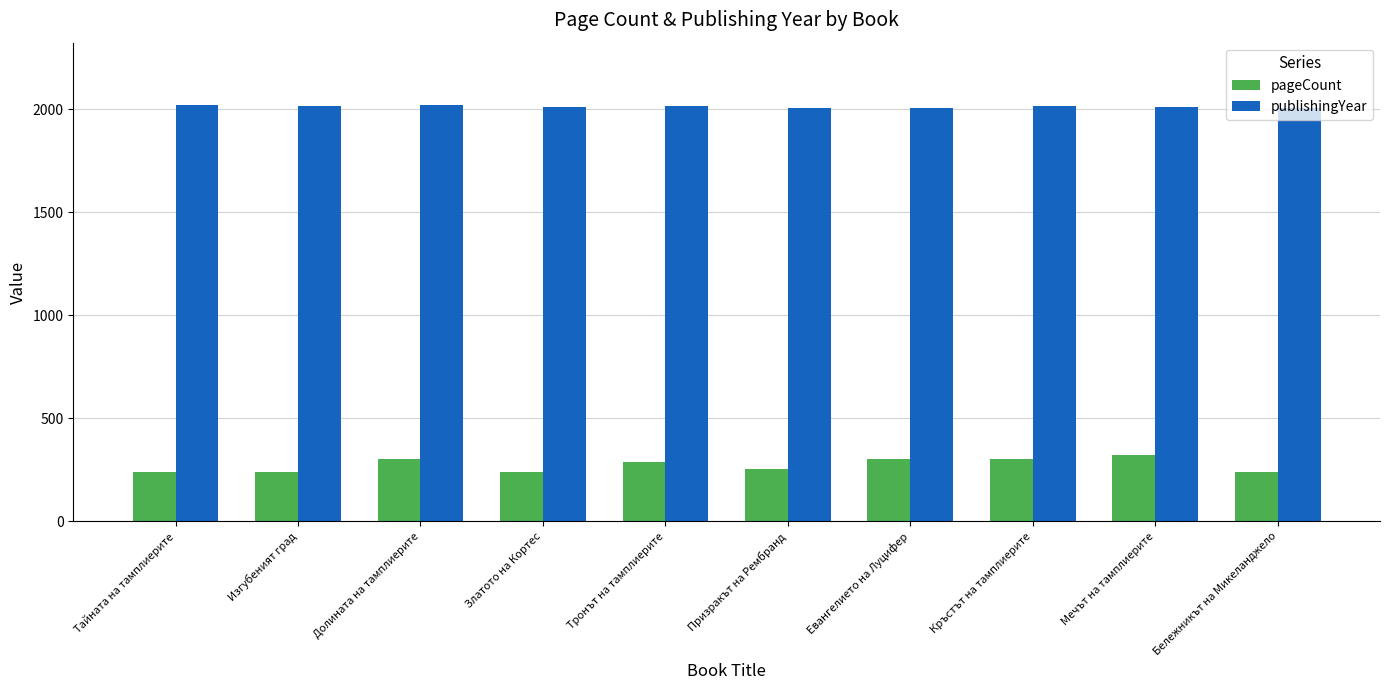

What are all the series names shown in the legend?

pageCount, publishingYear